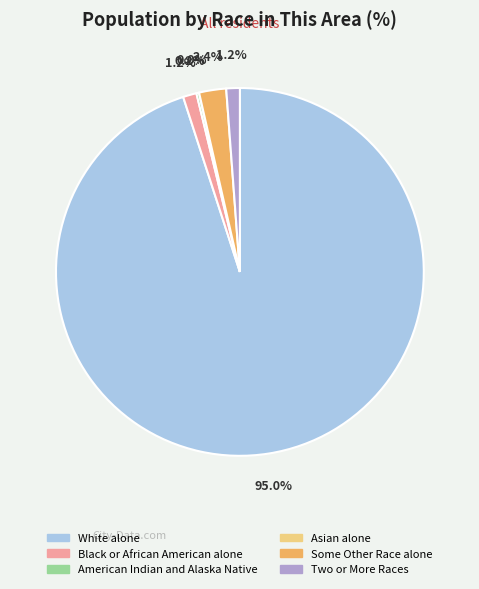

Count the number of slices in the pie.

6